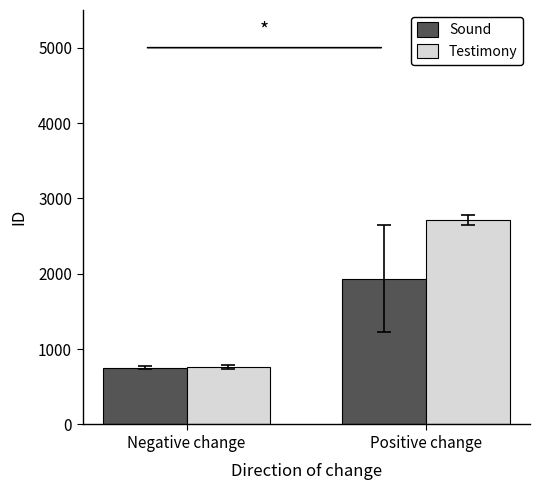

Is it true that Testimony equals 175.0 at Negative change?

False